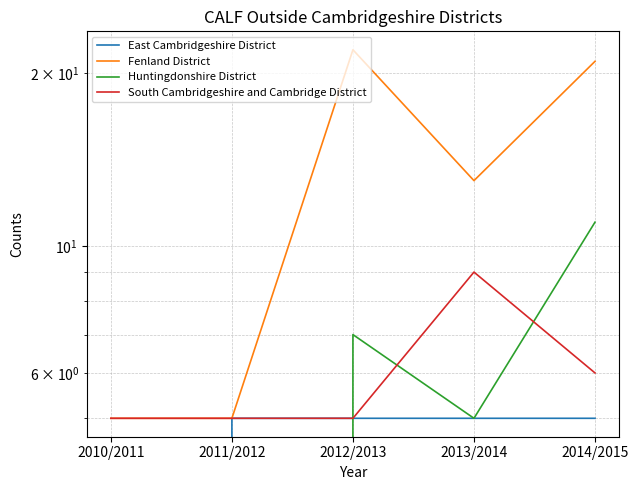

What is the difference between the second highest and second lowest values in the Fenland District series?

16